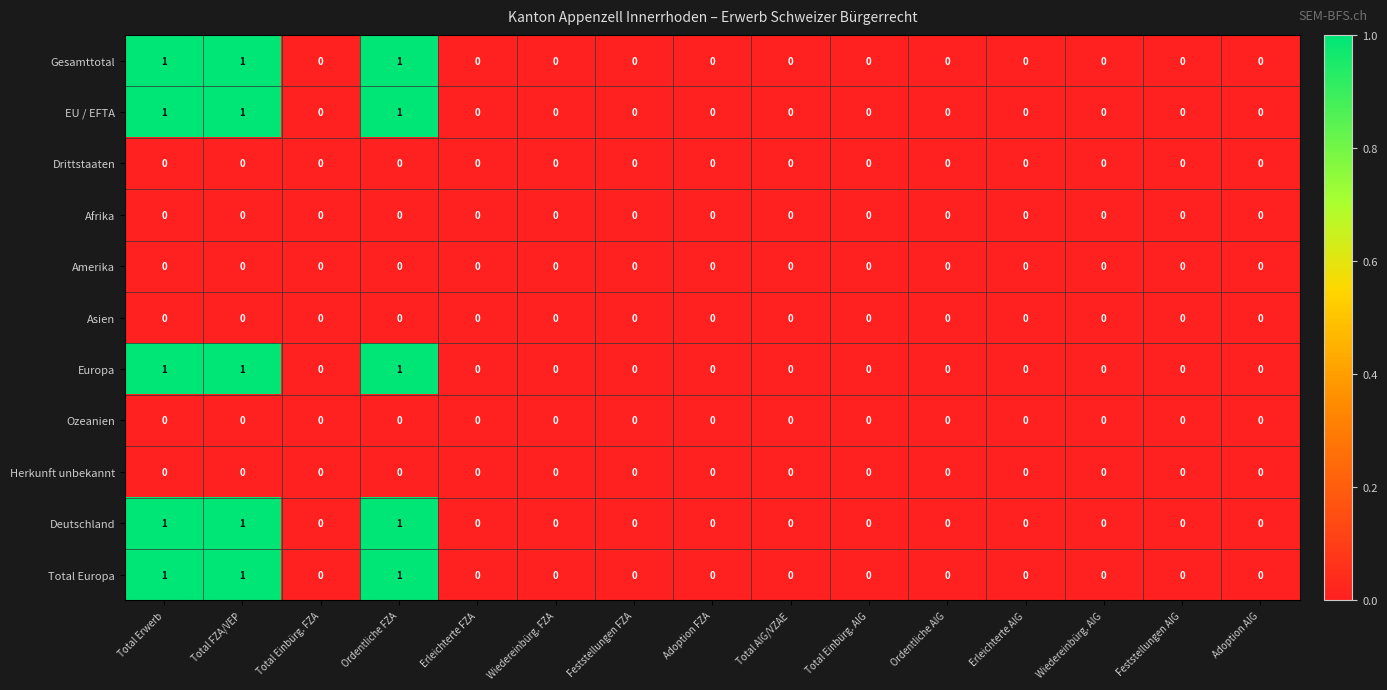

The value of Gesamttotal at Erleichterte AIG is 0. True or false?

True